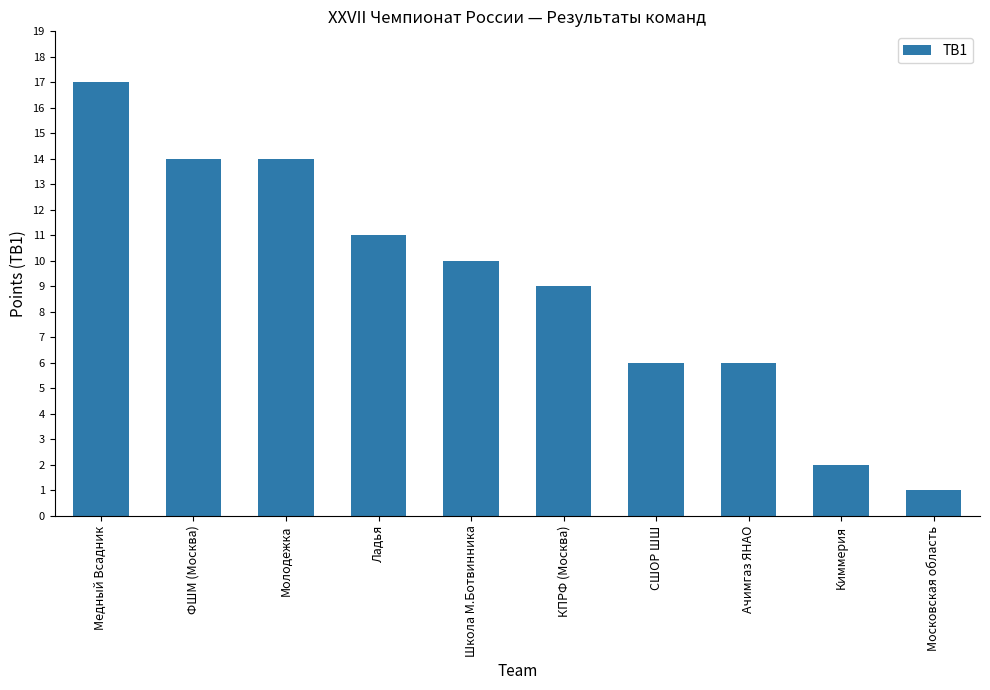

What is the change in value from ФШМ (Москва) to СШОР ШШ?

-8